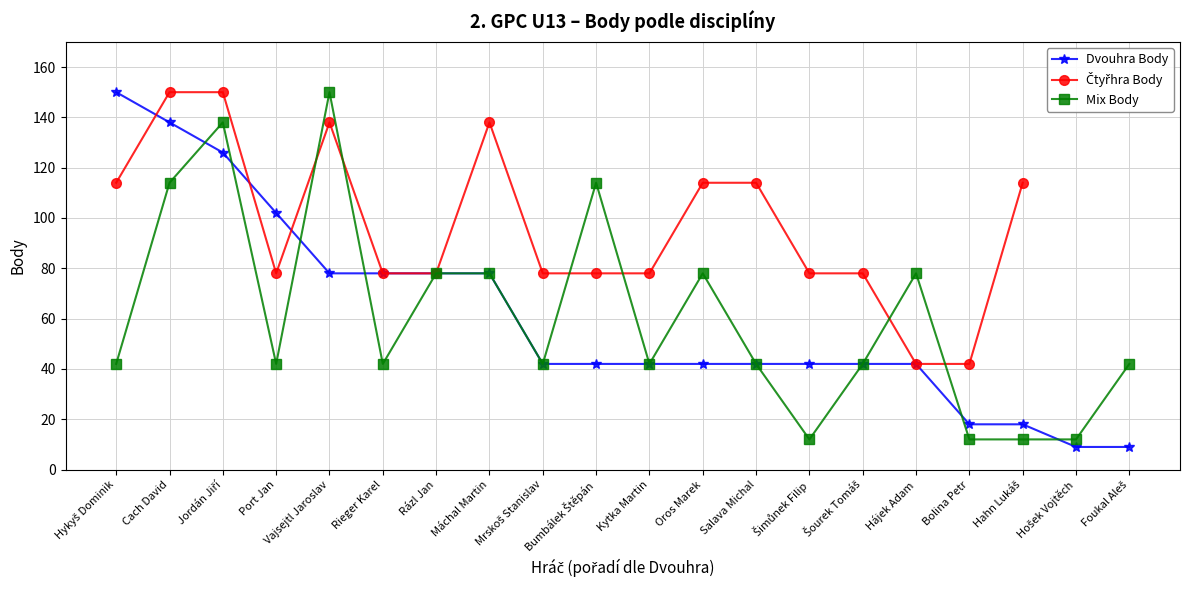

What is the highest value of the Mix Body series?

150